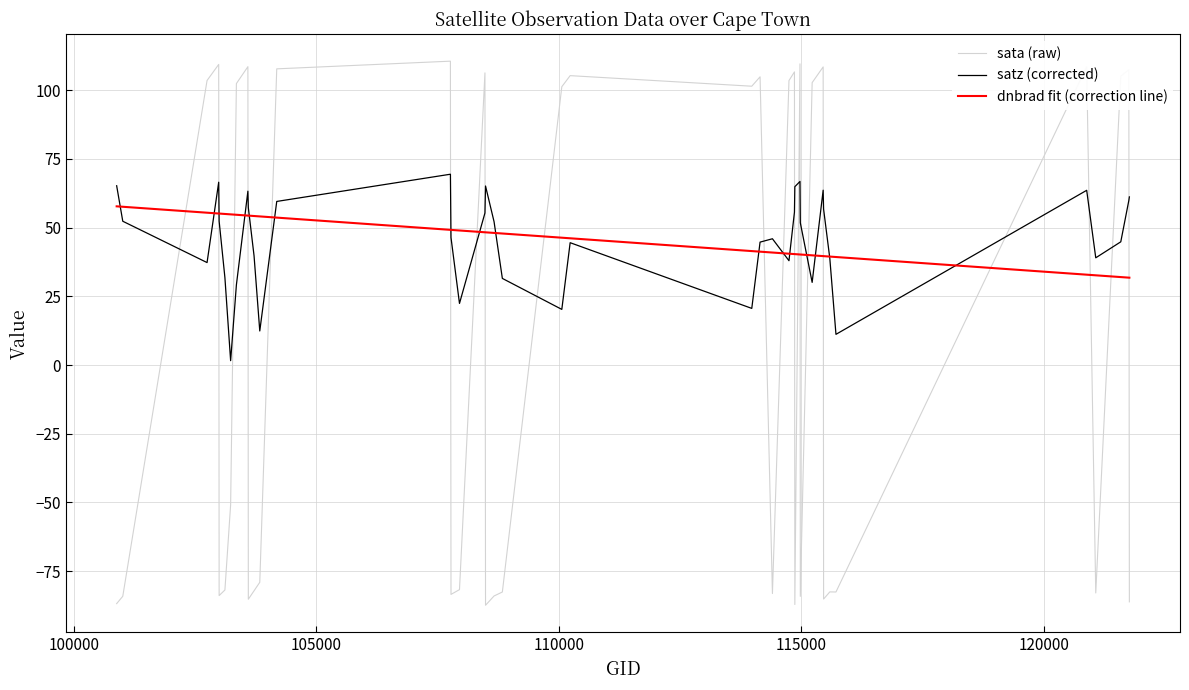

What is the difference between the second highest and minimum values in the sata (raw) series?

197.1